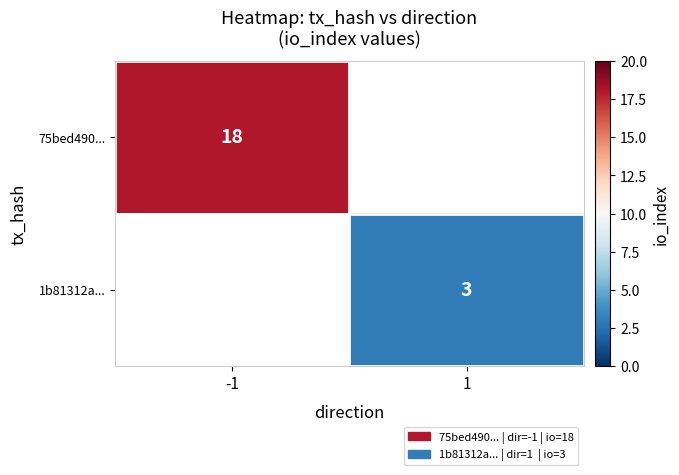

Is the value of 75bed490... at -1 greater than the value of 1b81312a... at 1?

Yes